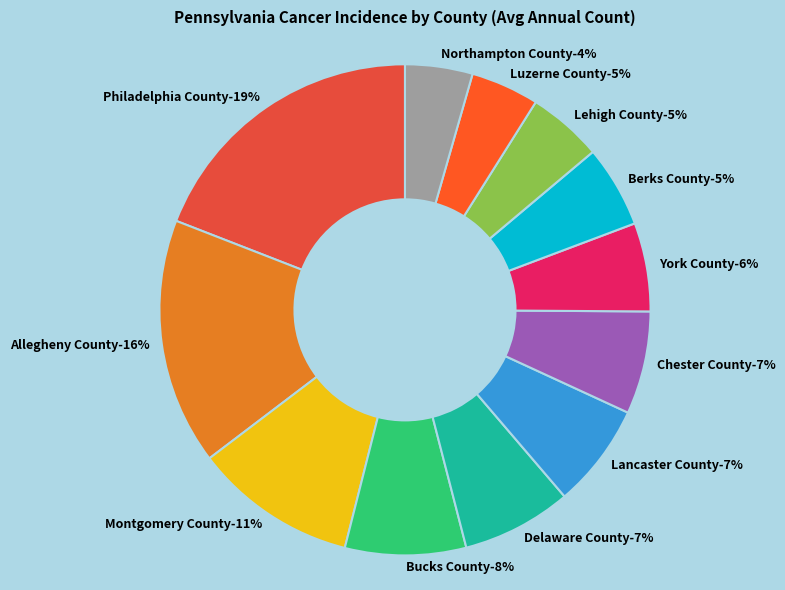

How many segments does this pie chart have?

12